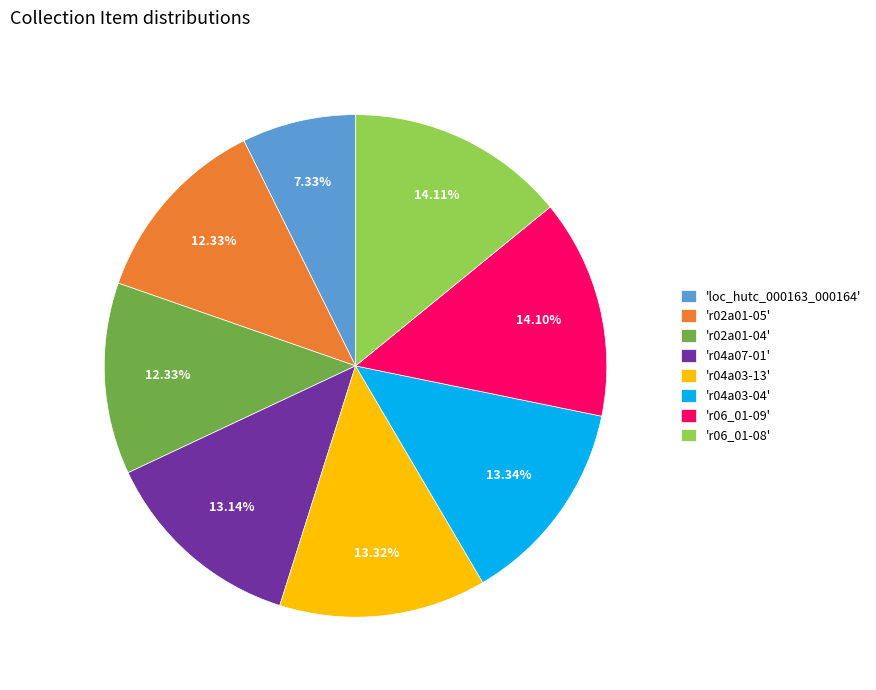

Count the number of slices in the pie.

8